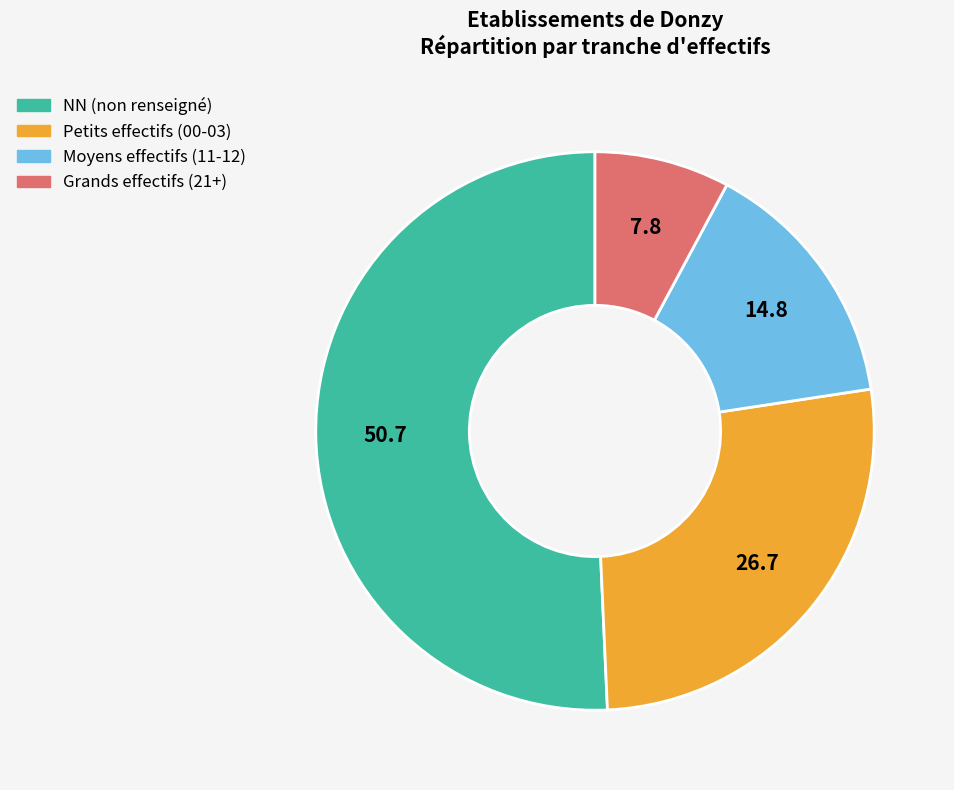

Is there any slice that represents more than half of the pie?

Yes